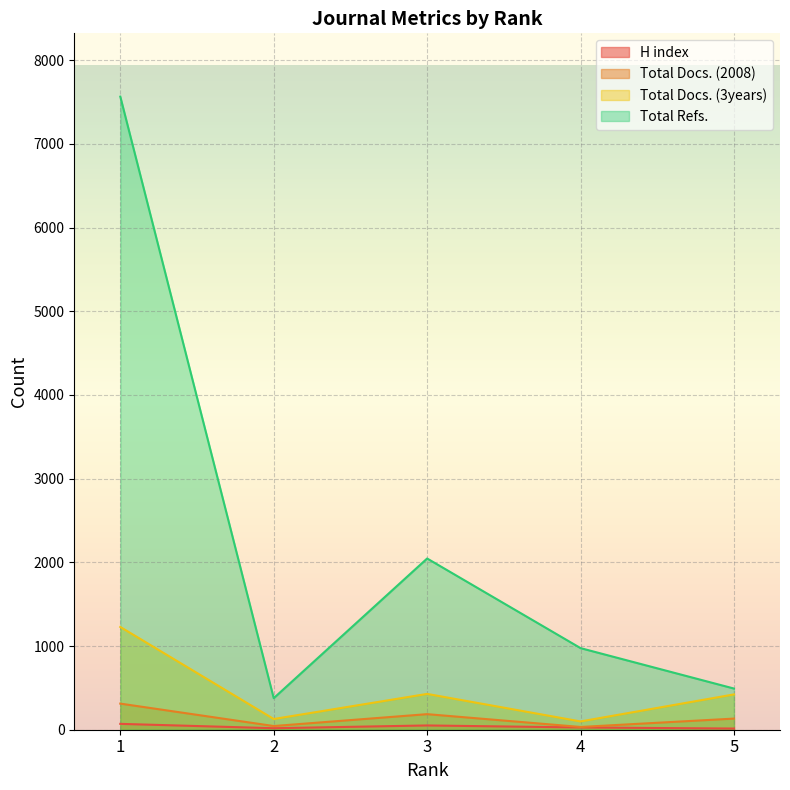

Which series has the largest range (max minus min)?

Total Refs.